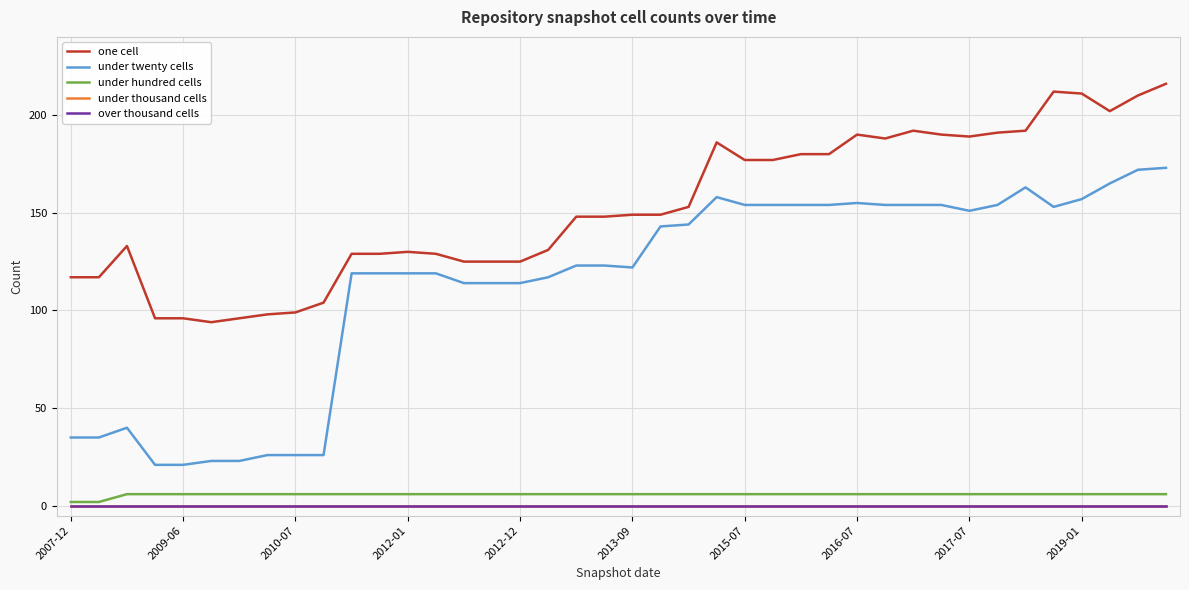

Does the chart display data point markers on the line(s)?

No